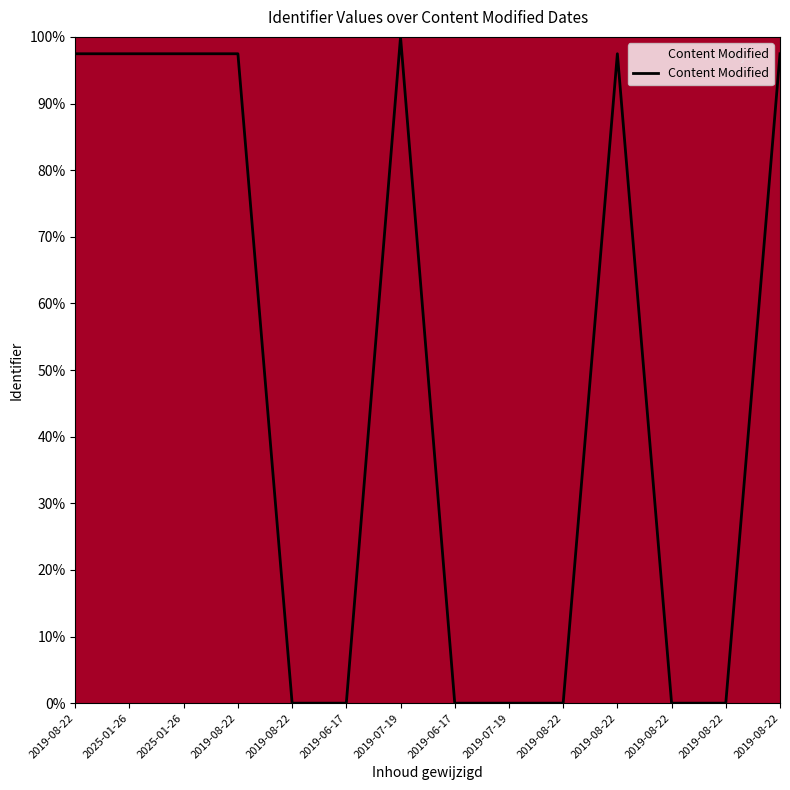

What is the sum of the values at 2019-08-22 and 2019-07-19?

197.5